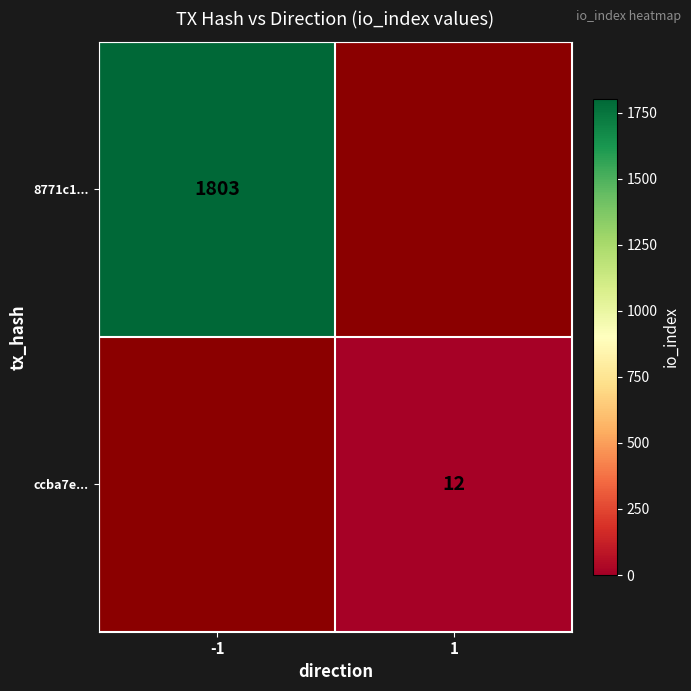

What is the maximum value shown in the chart?

1803.0